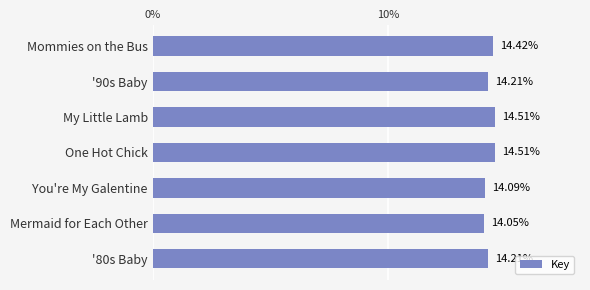

Which has a higher value, Mermaid for Each Other or You're My Galentine?

You're My Galentine